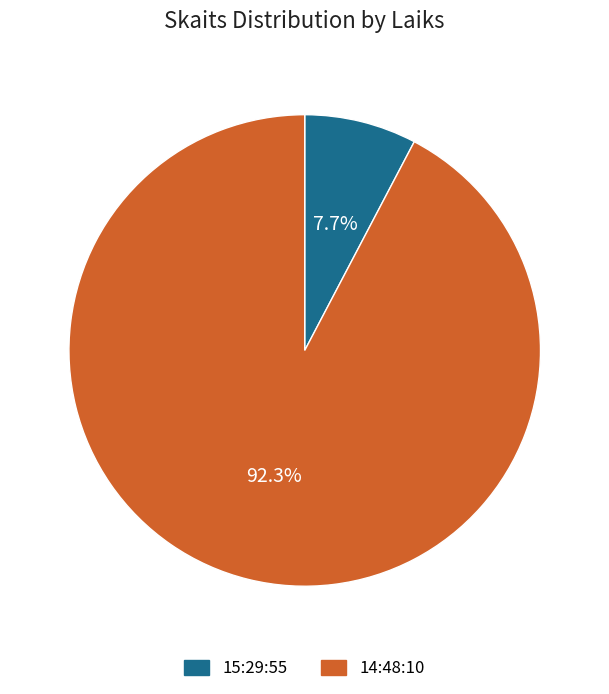

To the nearest percent, what is the difference between the largest and smallest slice percentages?

85%